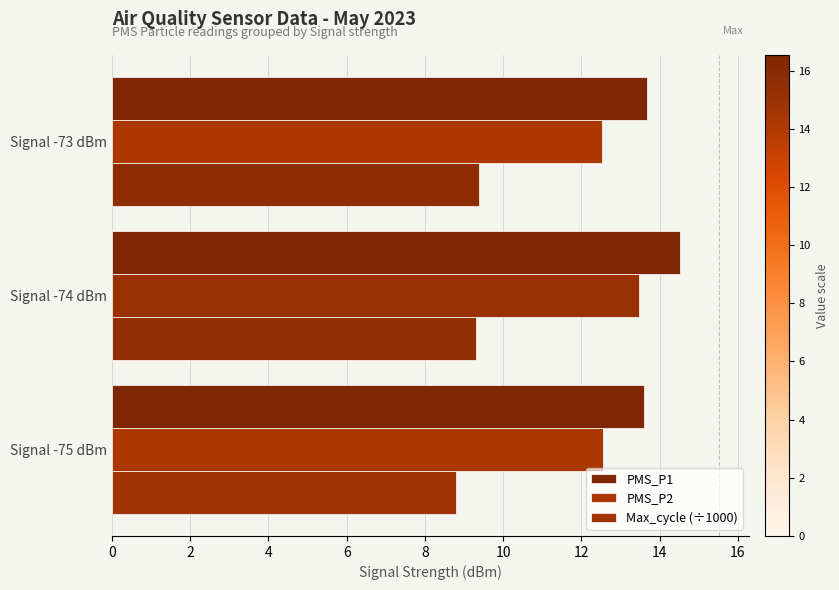

How many values in the Max_cycle (÷1000) series exceed 9?

2